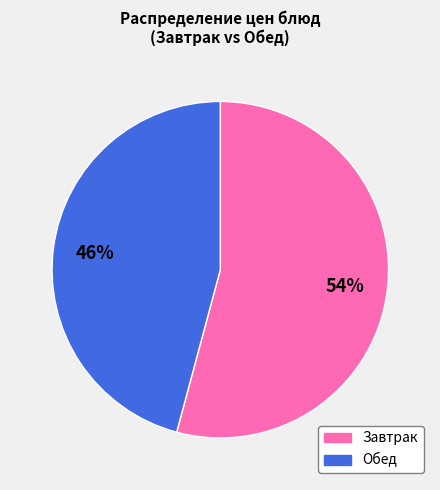

Is there any slice that represents more than half of the pie?

Yes